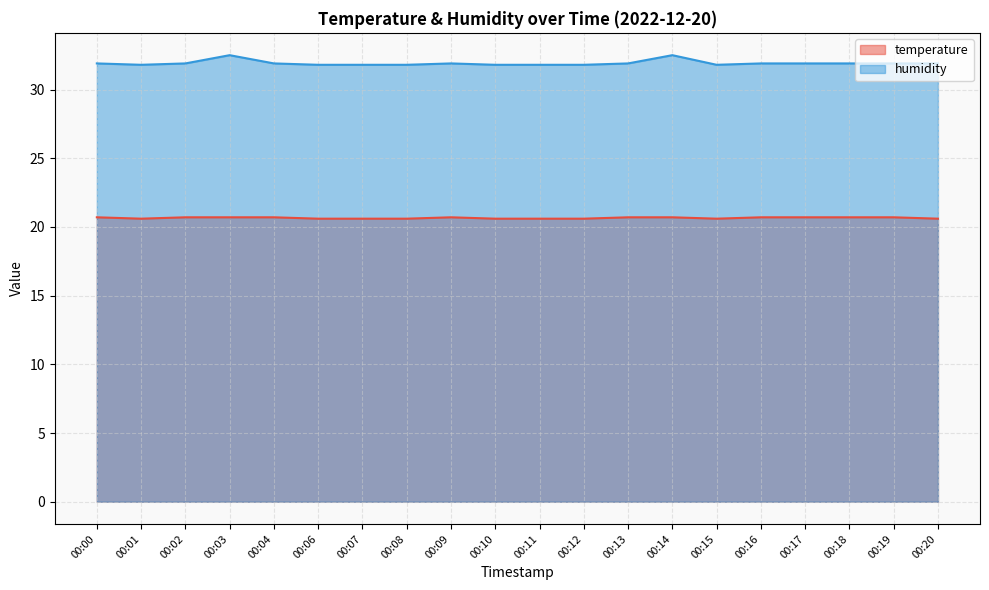

Reading left to right, list all the values displayed in this chart.

temperature: 00:00=20.7	00:01=20.6	00:02=20.7	00:03=20.7	00:04=20.7	00:06=20.6	00:07=20.6	00:08=20.6	00:09=20.7	00:10=20.6	00:11=20.6	00:12=20.6	00:13=20.7	00:14=20.7	00:15=20.6	00:16=20.7	00:17=20.7	00:18=20.7	00:19=20.7	00:20=20.6
humidity: 00:00=31.9	00:01=31.8	00:02=31.9	00:03=32.5	00:04=31.9	00:06=31.8	00:07=31.8	00:08=31.8	00:09=31.9	00:10=31.8	00:11=31.8	00:12=31.8	00:13=31.9	00:14=32.5	00:15=31.8	00:16=31.9	00:17=31.9	00:18=31.9	00:19=31.9	00:20=31.9